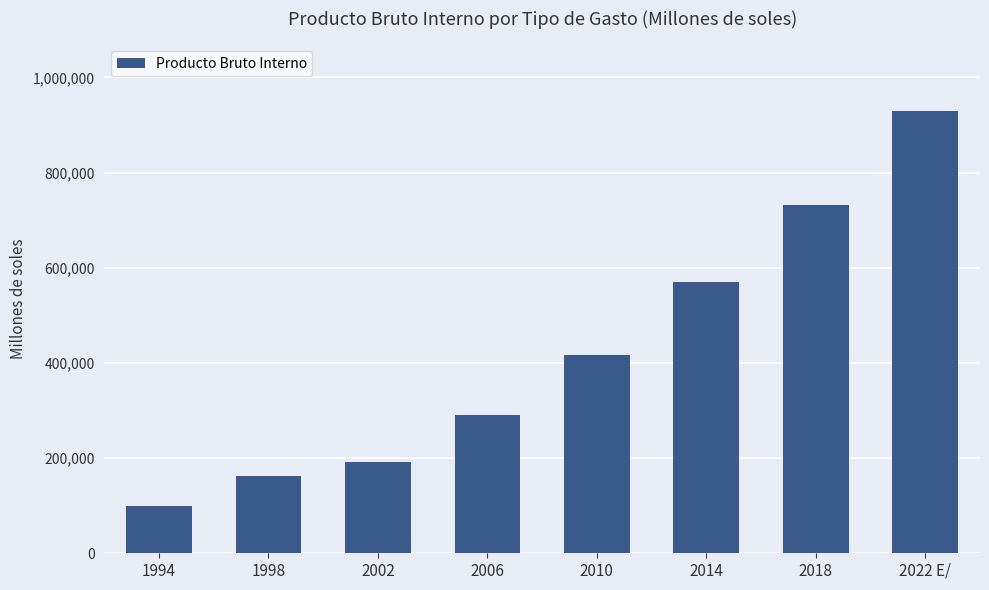

What is the label of the 8th bar from the left?

2022 E/